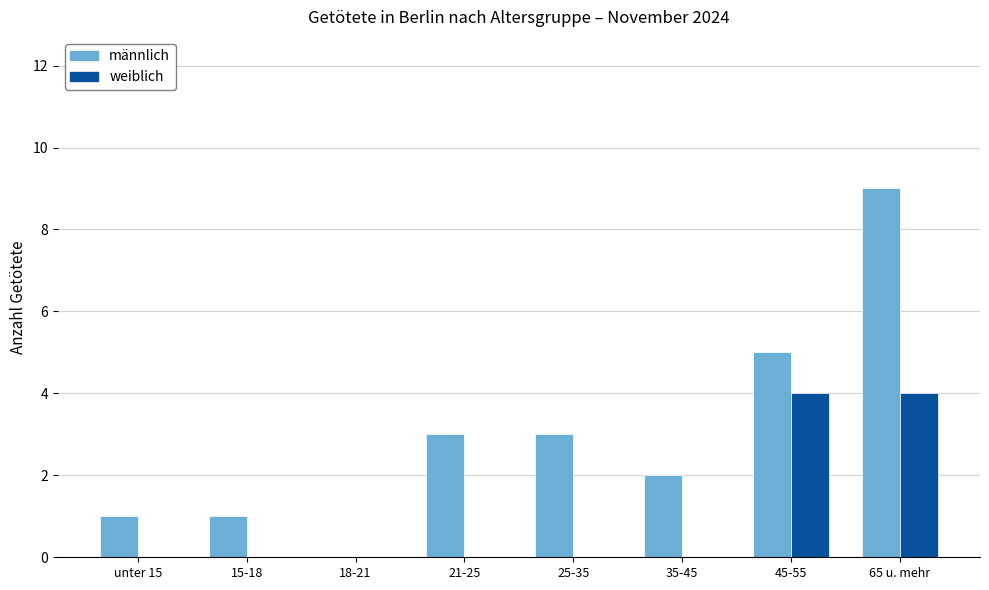

Between 18-21 and 35-45, which series saw the biggest shift?

männlich